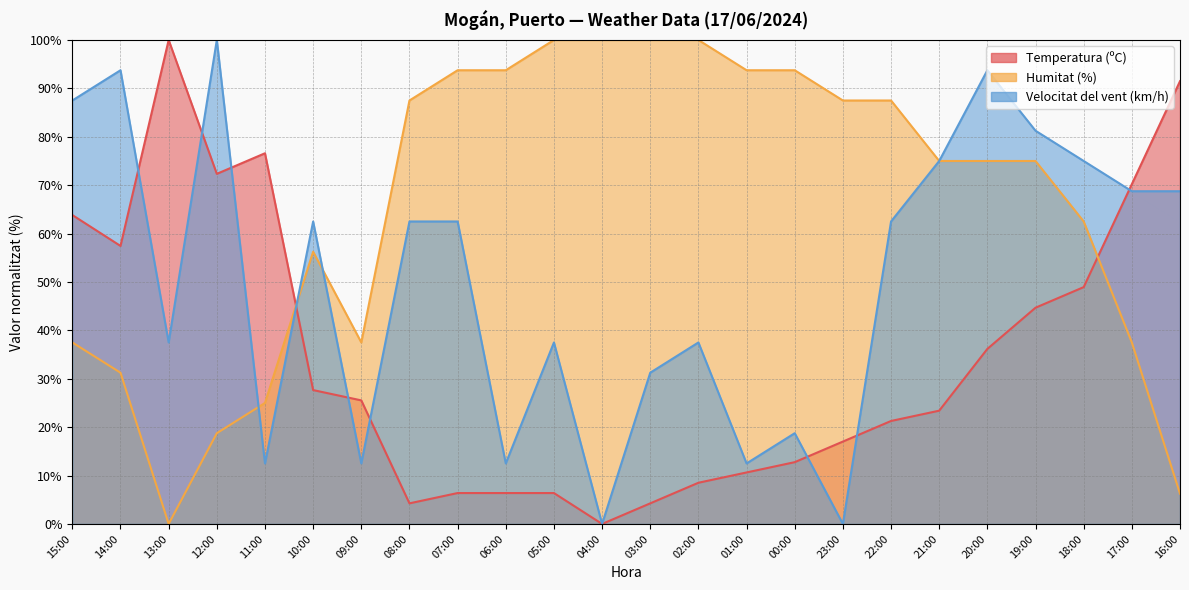

Does the chart display data point markers on the line(s)?

No